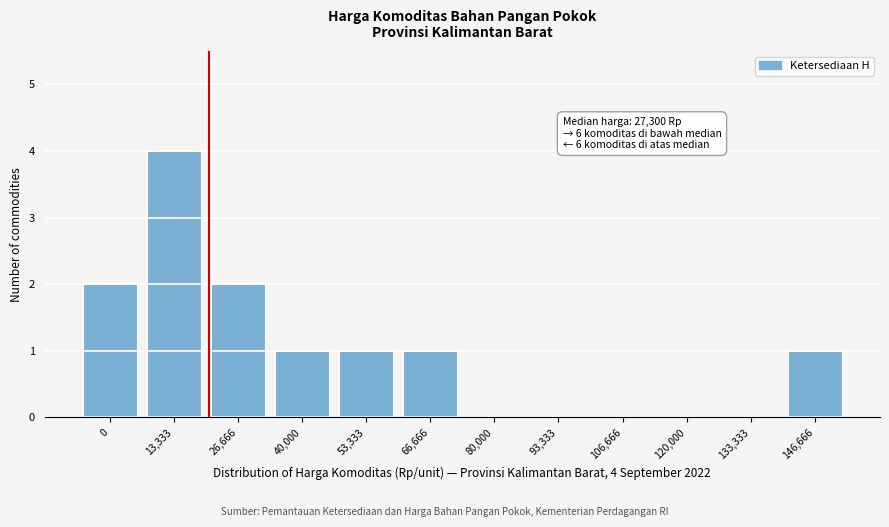

Reading left to right, transcribe all the data shown in this chart.

0=2	13,333=4	26,666=2	40,000=1	53,333=1	66,666=1	80,000=0	93,333=0	106,666=0	120,000=0	133,333=0	146,666=1